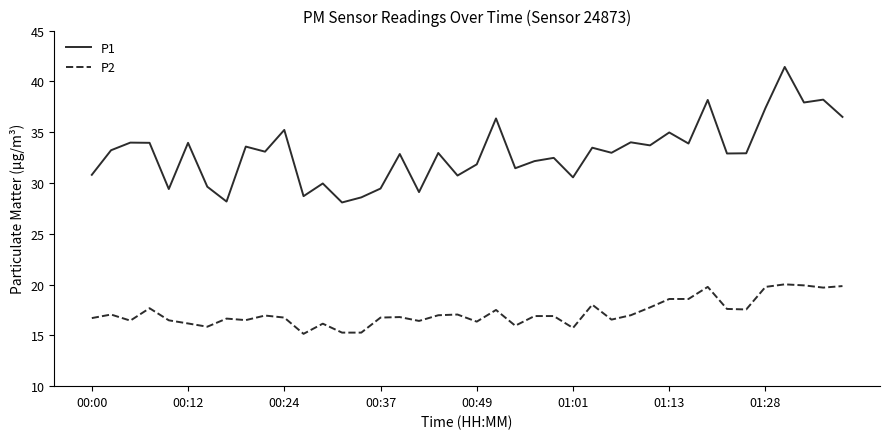

True or false: P2 and P1 intersect in this chart.

False